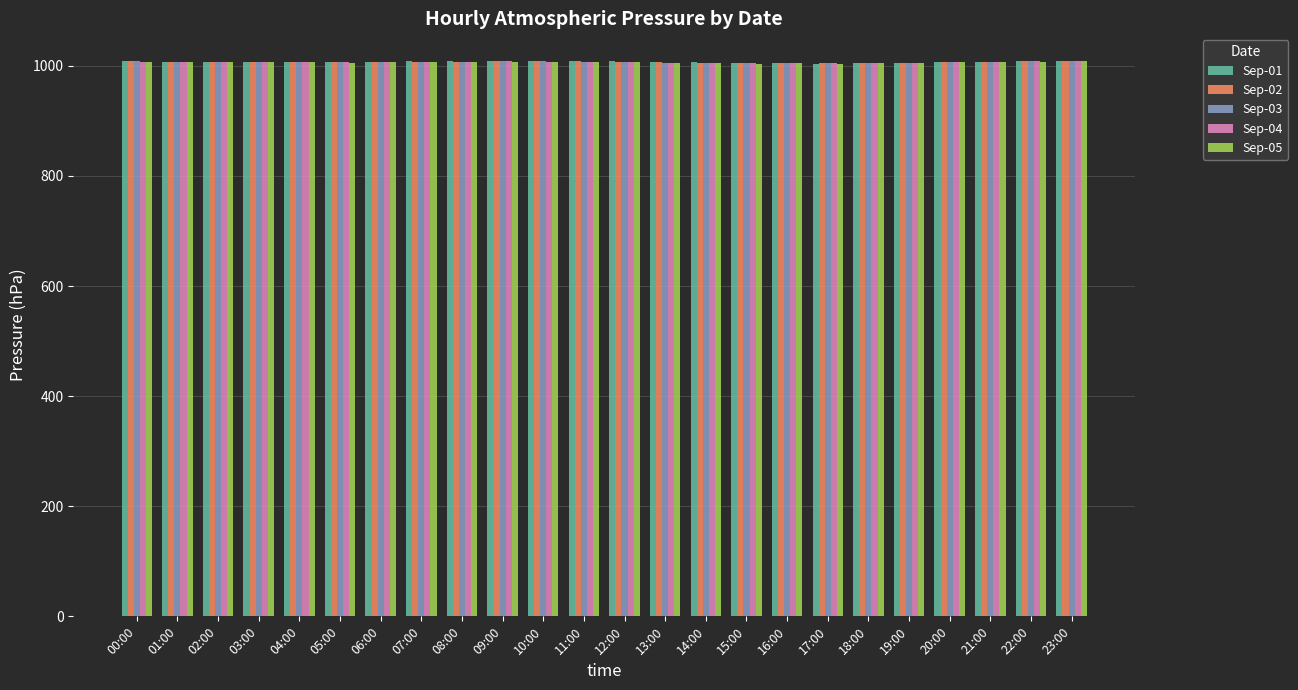

What is the sum of all Sep-02 values?

24161.1